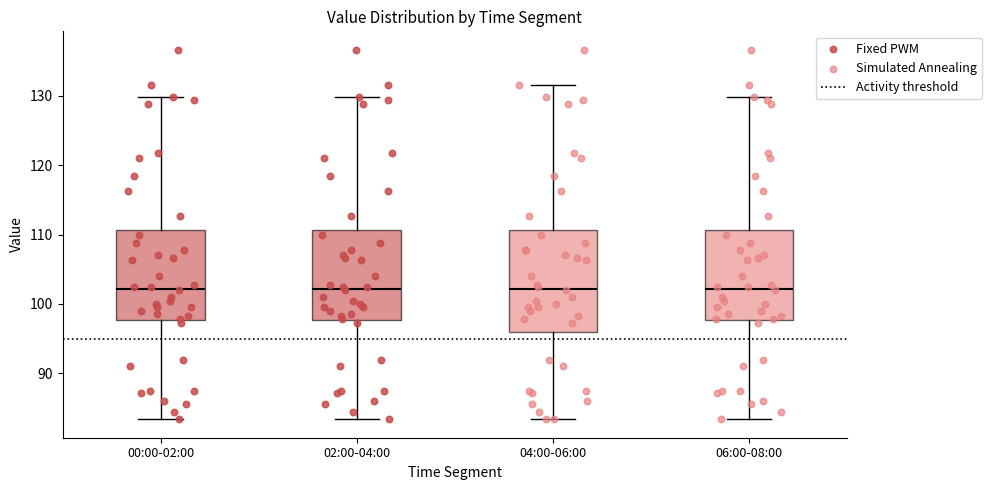

Which box is the tallest, from its lower edge to its upper edge?

04:00-06:00